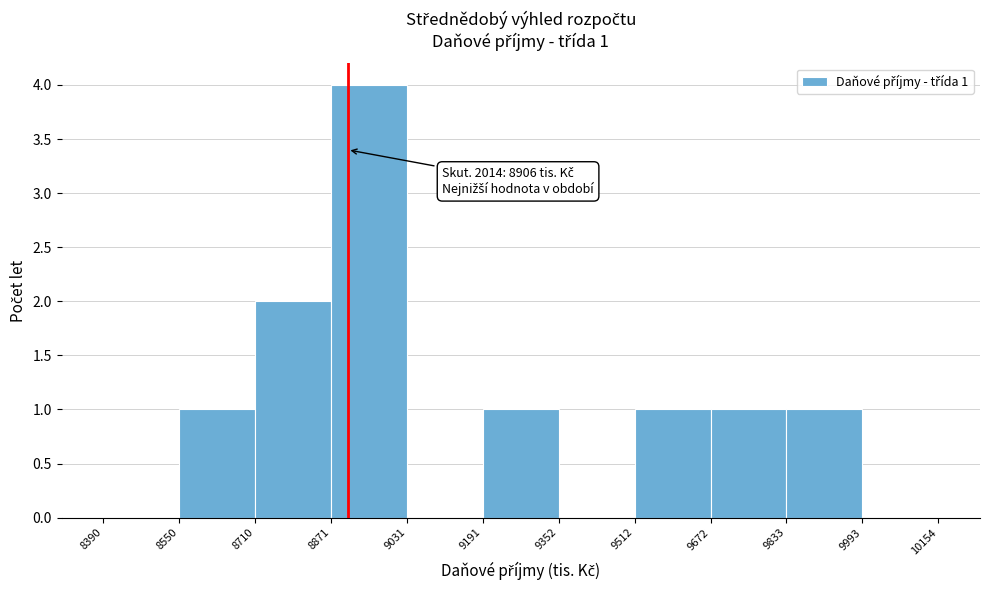

Which range on the x-axis has the tallest bar?

8871 to 9031